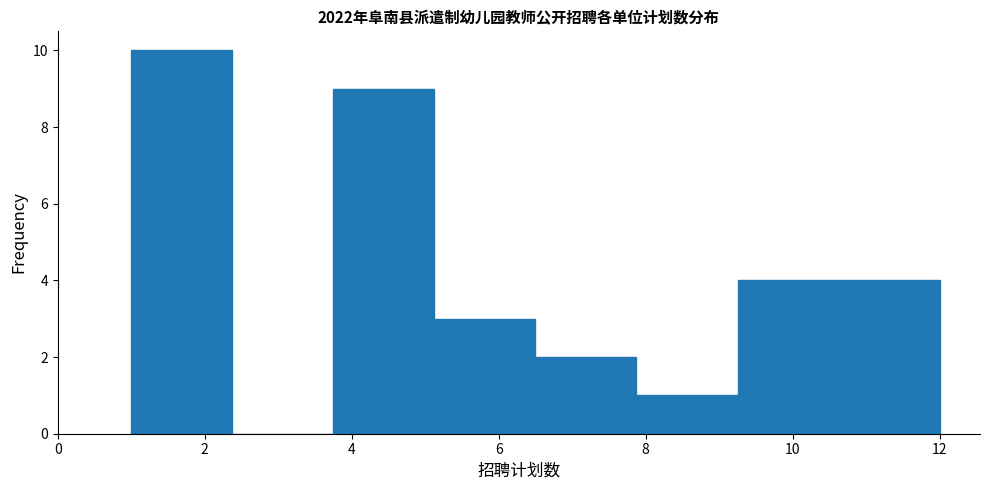

Which range on the x-axis has the tallest bar?

1.0 to 2.4